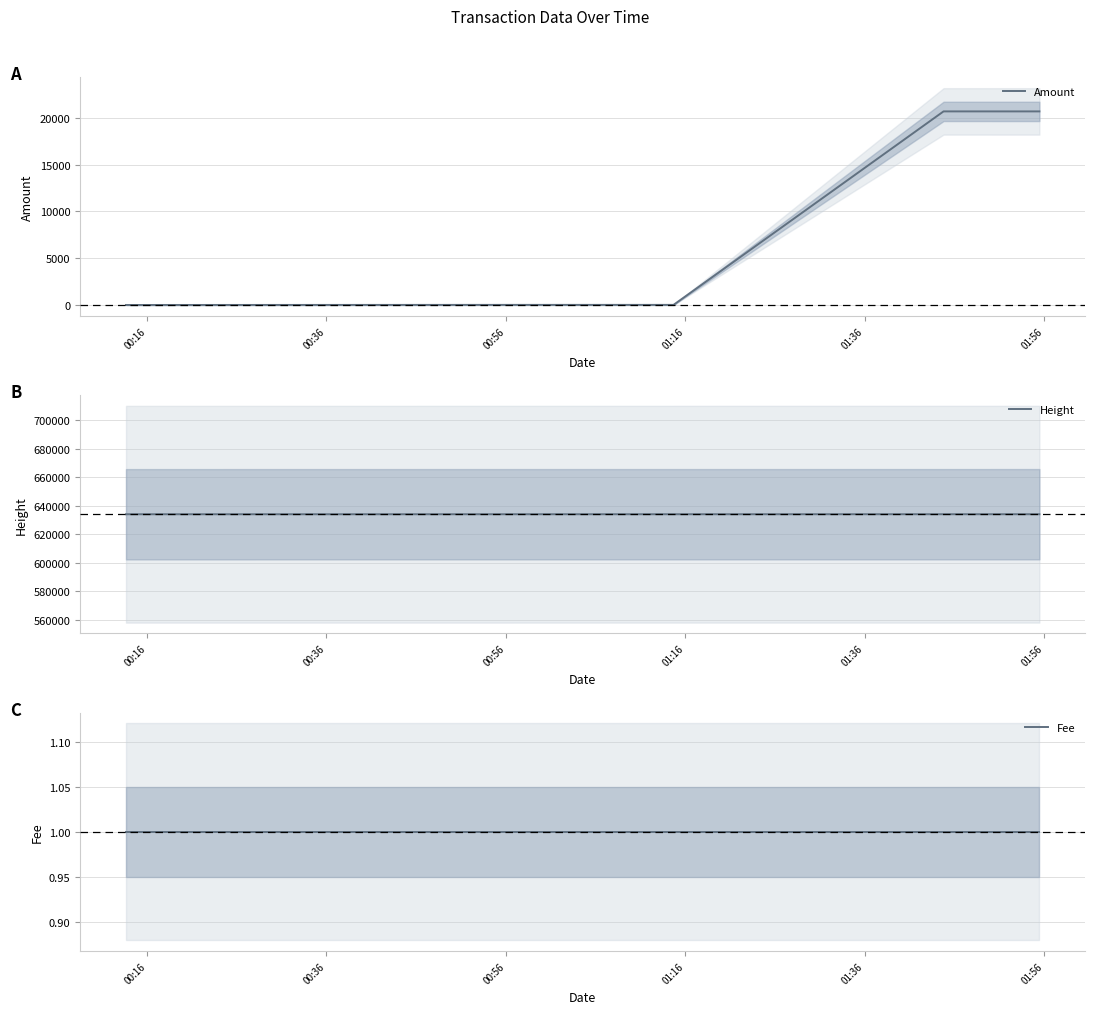

What are all the series names shown in the legend?

Amount, Height, Fee